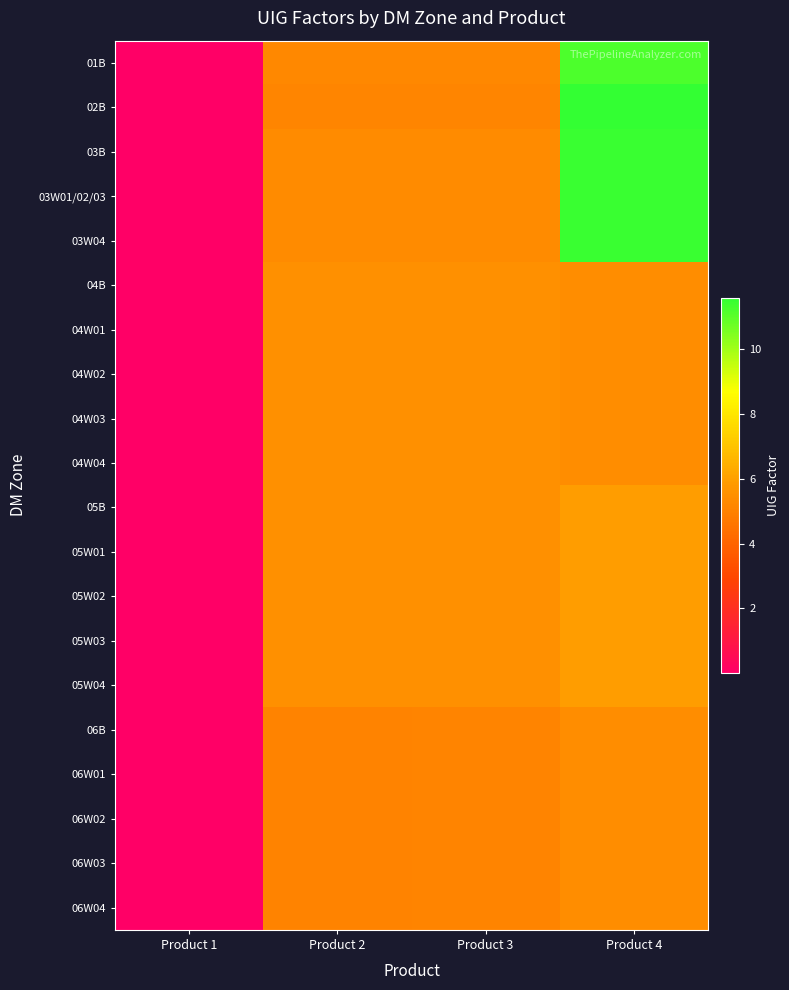

Reading left to right, list all the values displayed in this chart.

01B: Product 1=0.0	Product 2=5.2	Product 3=5.2	Product 4=11.2
02B: Product 1=0.0	Product 2=5.2	Product 3=5.2	Product 4=11.6
03B: Product 1=0.0	Product 2=5.3	Product 3=5.3	Product 4=11.5
03W01/02/03: Product 1=0.0	Product 2=5.3	Product 3=5.3	Product 4=11.5
03W04: Product 1=0.0	Product 2=5.3	Product 3=5.3	Product 4=11.5
04B: Product 1=0.0	Product 2=5.5	Product 3=5.5	Product 4=5.4
04W01: Product 1=0.0	Product 2=5.5	Product 3=5.5	Product 4=5.4
04W02: Product 1=0.0	Product 2=5.5	Product 3=5.5	Product 4=5.4
04W03: Product 1=0.0	Product 2=5.5	Product 3=5.5	Product 4=5.4
04W04: Product 1=0.0	Product 2=5.5	Product 3=5.5	Product 4=5.4
05B: Product 1=0.0	Product 2=5.5	Product 3=5.5	Product 4=5.9
05W01: Product 1=0.0	Product 2=5.5	Product 3=5.5	Product 4=5.9
05W02: Product 1=0.0	Product 2=5.5	Product 3=5.5	Product 4=5.9
05W03: Product 1=0.0	Product 2=5.5	Product 3=5.5	Product 4=5.9
05W04: Product 1=0.0	Product 2=5.5	Product 3=5.5	Product 4=5.9
06B: Product 1=0.0	Product 2=5.1	Product 3=5.1	Product 4=5.4
06W01: Product 1=0.0	Product 2=5.1	Product 3=5.1	Product 4=5.4
06W02: Product 1=0.0	Product 2=5.1	Product 3=5.1	Product 4=5.4
06W03: Product 1=0.0	Product 2=5.1	Product 3=5.1	Product 4=5.4
06W04: Product 1=0.0	Product 2=5.1	Product 3=5.1	Product 4=5.4